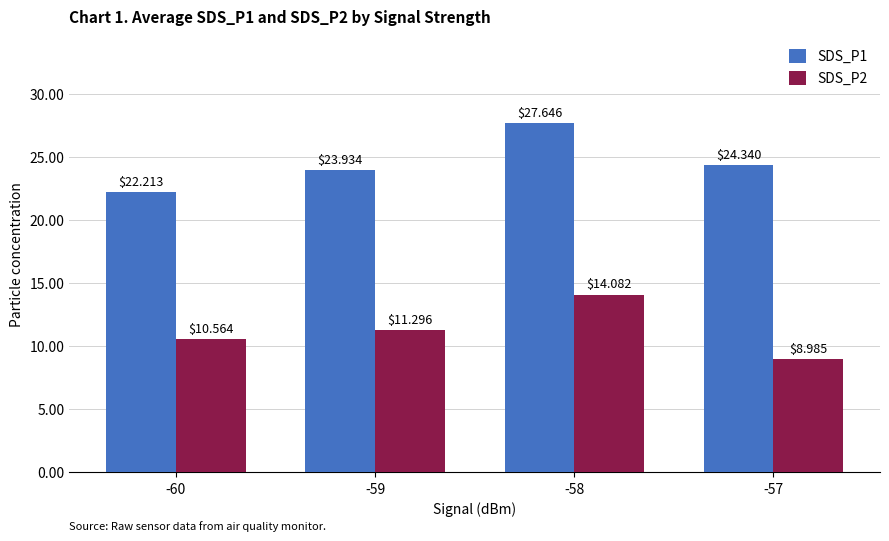

What is the sum of all SDS_P2 values?

44.9